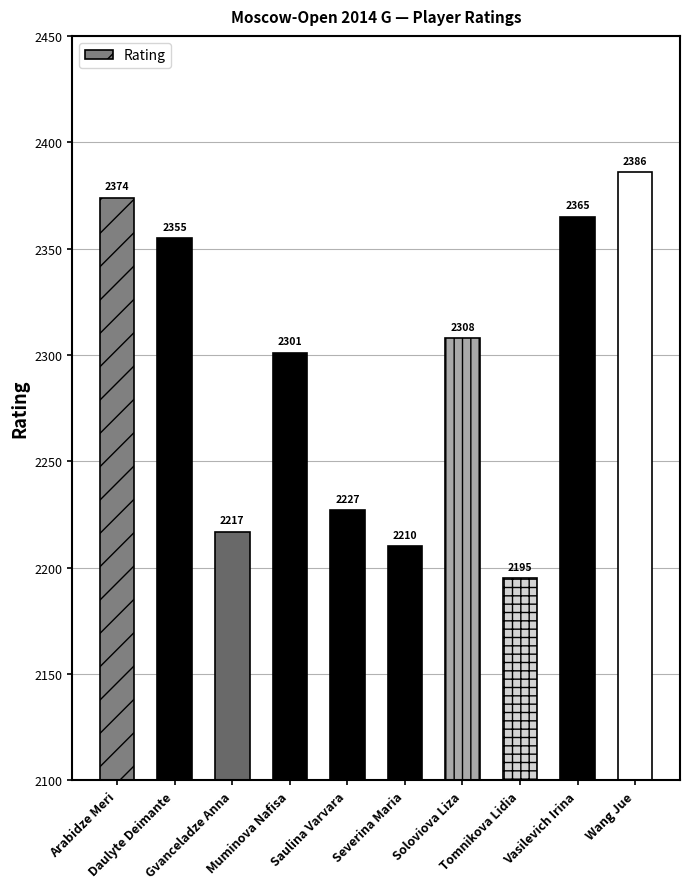

What is the maximum value shown in the chart?

2386